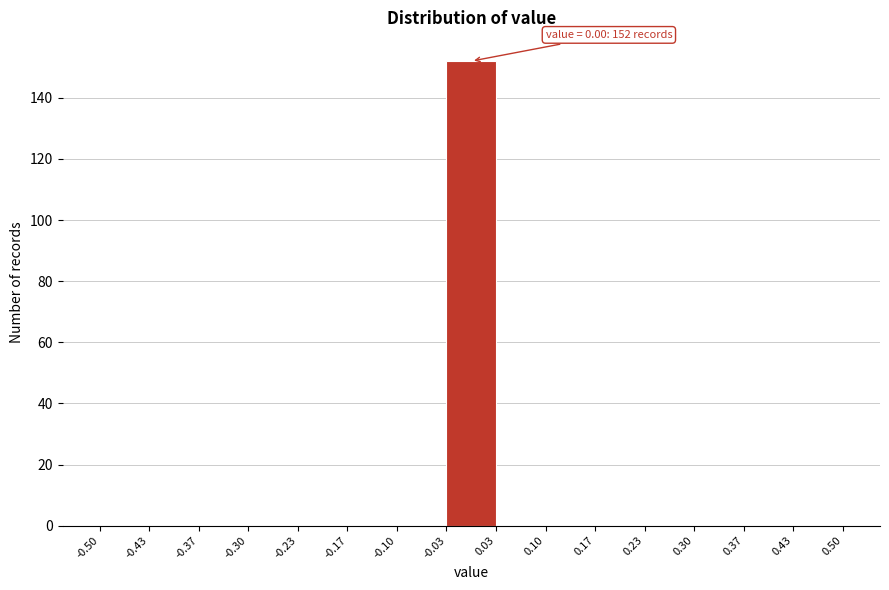

Which range on the x-axis has the tallest bar?

-0.03 to 0.03